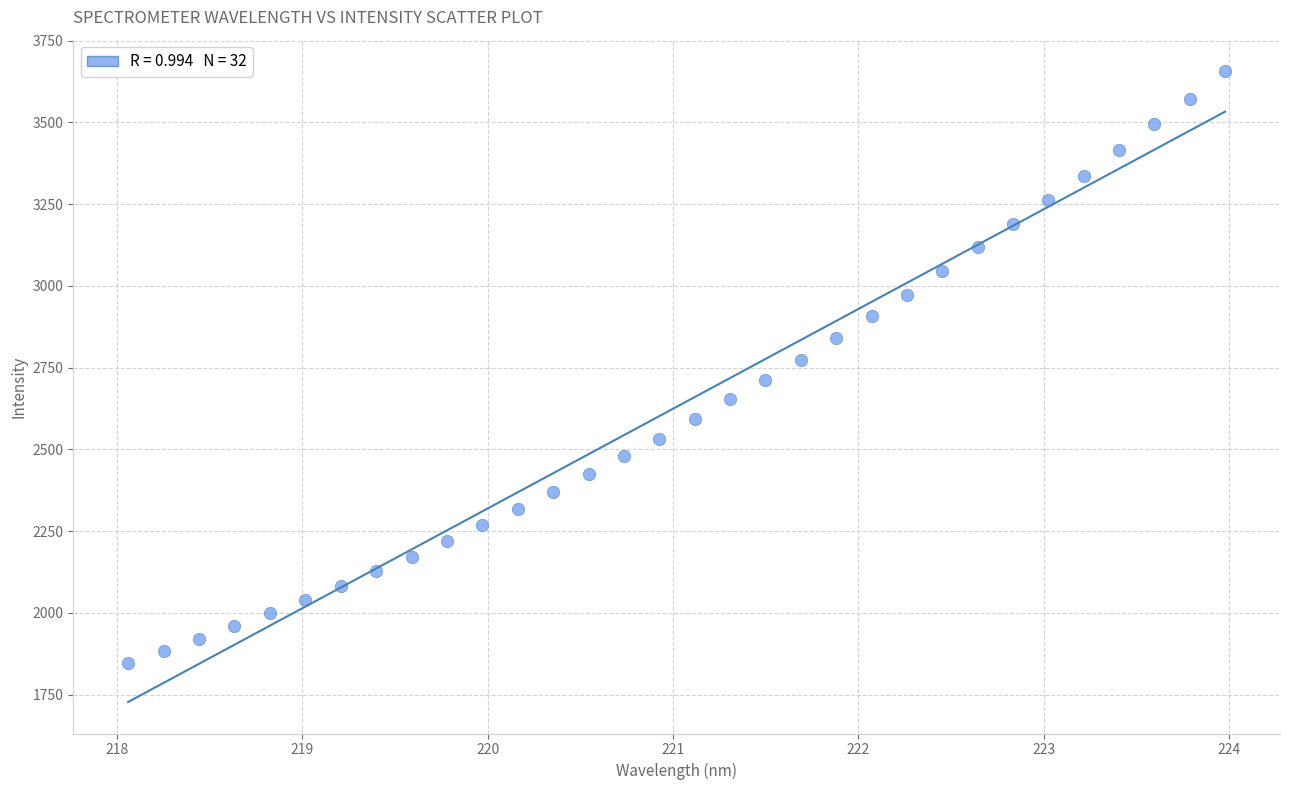

What is the range of Y values (max minus min)?

1810.1